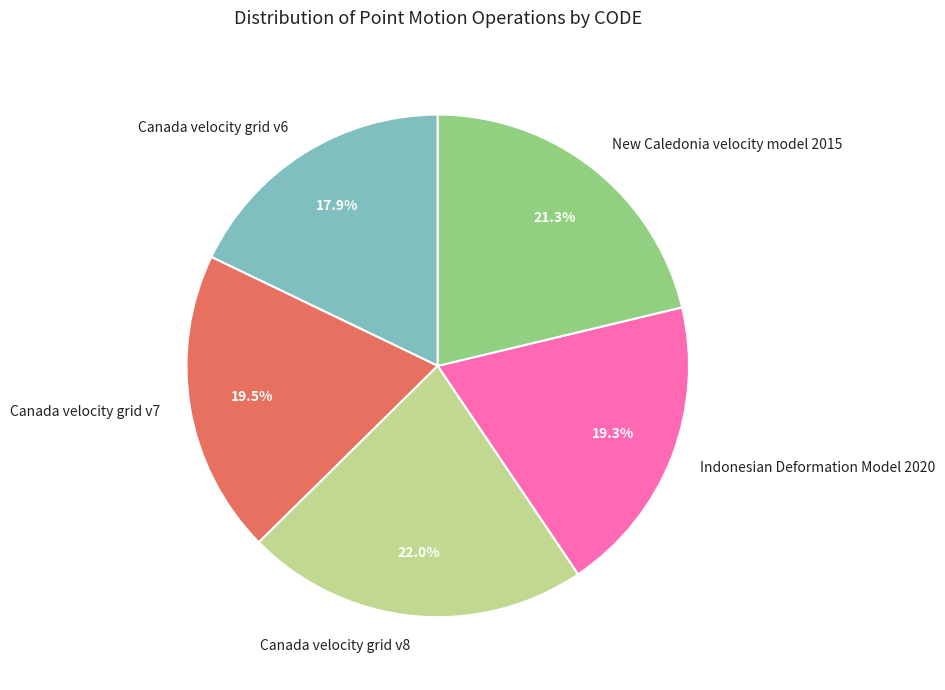

To the nearest percent, what is the combined percentage of New Caledonia velocity model 2015 and Indonesian Deformation Model 2020?

41%